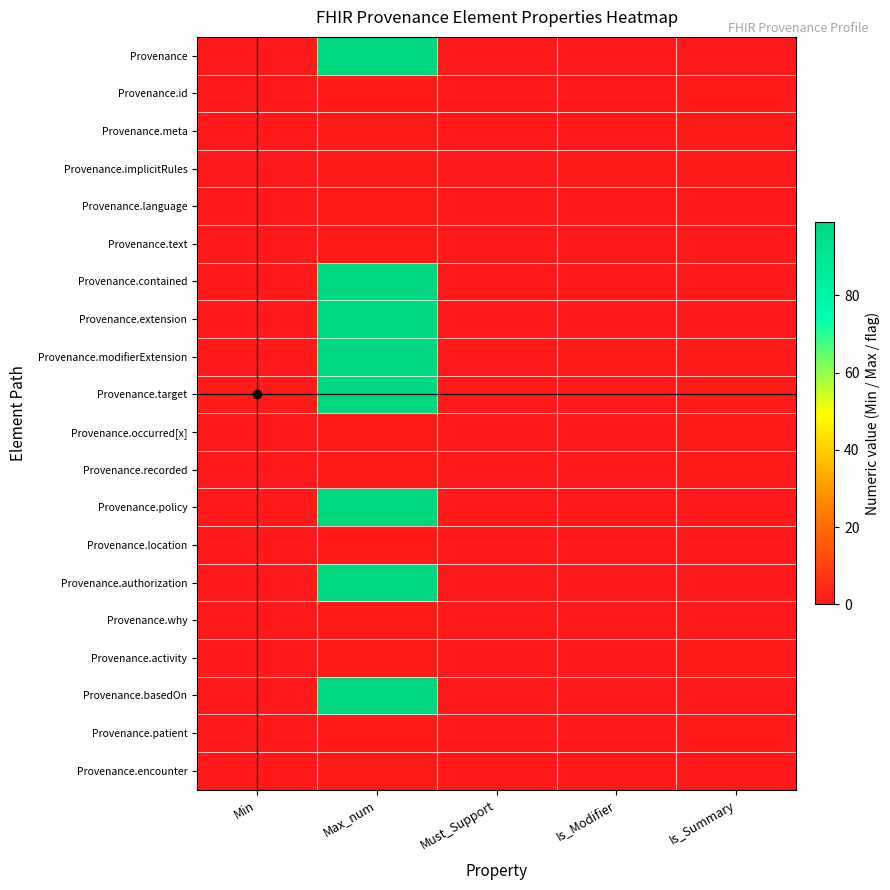

Reading right to left, transcribe all the data shown in this chart.

Provenance: Is_Summary=0	Is_Modifier=0	Must_Support=0	Max_num=99	Min=0
Provenance.id: Is_Summary=1	Is_Modifier=0	Must_Support=0	Max_num=1	Min=0
Provenance.meta: Is_Summary=1	Is_Modifier=0	Must_Support=0	Max_num=1	Min=0
Provenance.implicitRules: Is_Summary=1	Is_Modifier=1	Must_Support=0	Max_num=1	Min=0
Provenance.language: Is_Summary=0	Is_Modifier=0	Must_Support=0	Max_num=1	Min=0
Provenance.text: Is_Summary=0	Is_Modifier=0	Must_Support=0	Max_num=1	Min=0
Provenance.contained: Is_Summary=0	Is_Modifier=0	Must_Support=0	Max_num=99	Min=0
Provenance.extension: Is_Summary=0	Is_Modifier=0	Must_Support=0	Max_num=99	Min=0
Provenance.modifierExtension: Is_Summary=1	Is_Modifier=1	Must_Support=0	Max_num=99	Min=0
Provenance.target: Is_Summary=1	Is_Modifier=0	Must_Support=0	Max_num=99	Min=1
Provenance.occurred[x]: Is_Summary=1	Is_Modifier=0	Must_Support=0	Max_num=1	Min=0
Provenance.recorded: Is_Summary=1	Is_Modifier=0	Must_Support=0	Max_num=1	Min=0
Provenance.policy: Is_Summary=0	Is_Modifier=0	Must_Support=0	Max_num=99	Min=0
Provenance.location: Is_Summary=0	Is_Modifier=0	Must_Support=0	Max_num=1	Min=0
Provenance.authorization: Is_Summary=0	Is_Modifier=0	Must_Support=0	Max_num=99	Min=0
Provenance.why: Is_Summary=0	Is_Modifier=0	Must_Support=0	Max_num=1	Min=0
Provenance.activity: Is_Summary=1	Is_Modifier=0	Must_Support=0	Max_num=1	Min=0
Provenance.basedOn: Is_Summary=0	Is_Modifier=0	Must_Support=0	Max_num=99	Min=0
Provenance.patient: Is_Summary=1	Is_Modifier=0	Must_Support=0	Max_num=1	Min=0
Provenance.encounter: Is_Summary=0	Is_Modifier=0	Must_Support=0	Max_num=1	Min=0